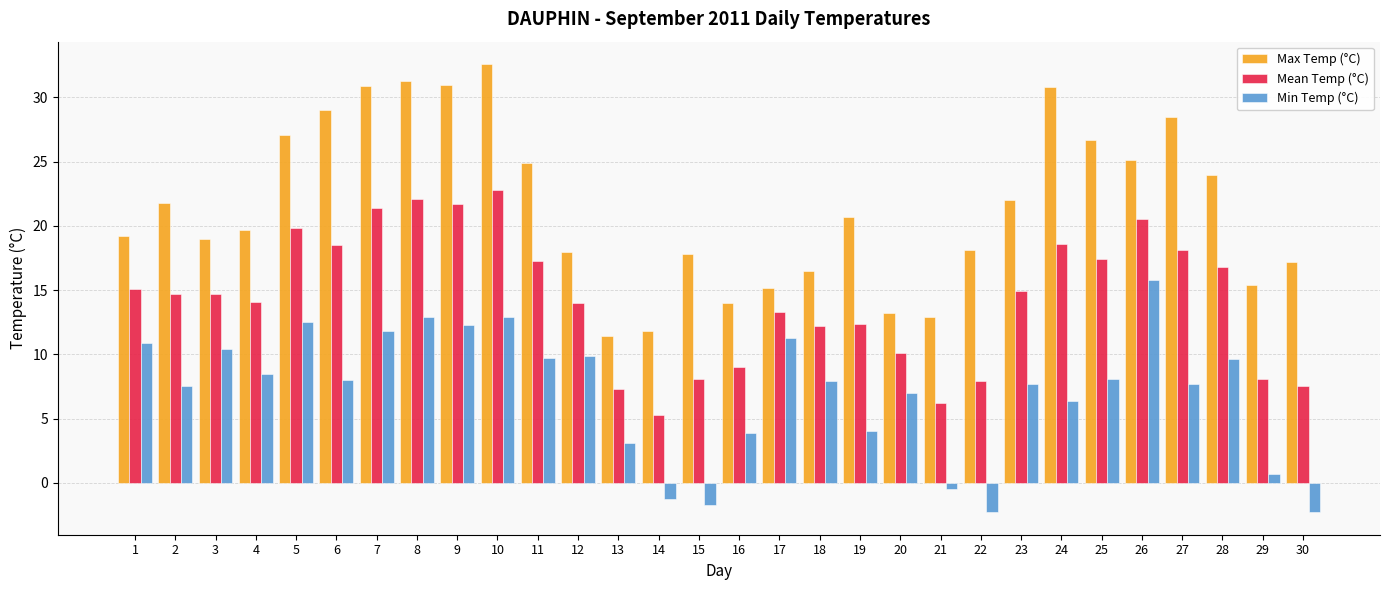

Which series has the largest range (max minus min)?

Max Temp (°C)